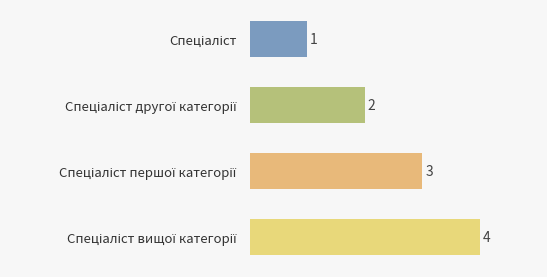

What is the difference between the maximum and minimum values?

3